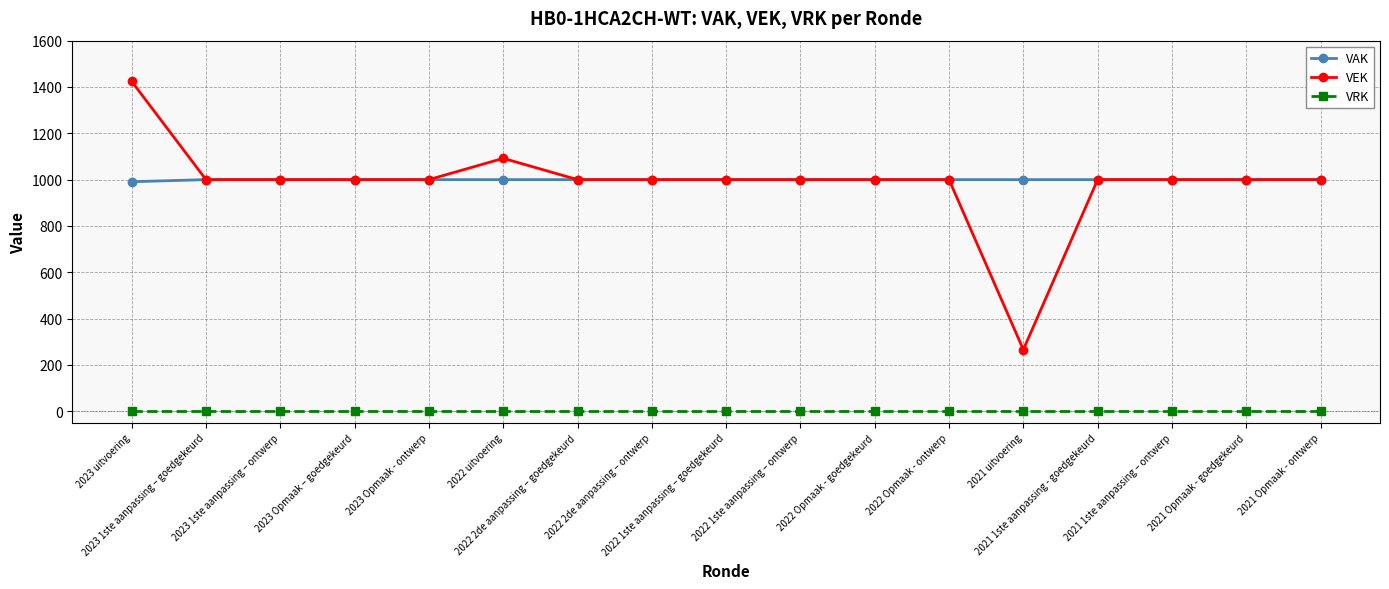

What is the difference between the highest and lowest values at 2021 Opmaak - goedgekeurd?

1000